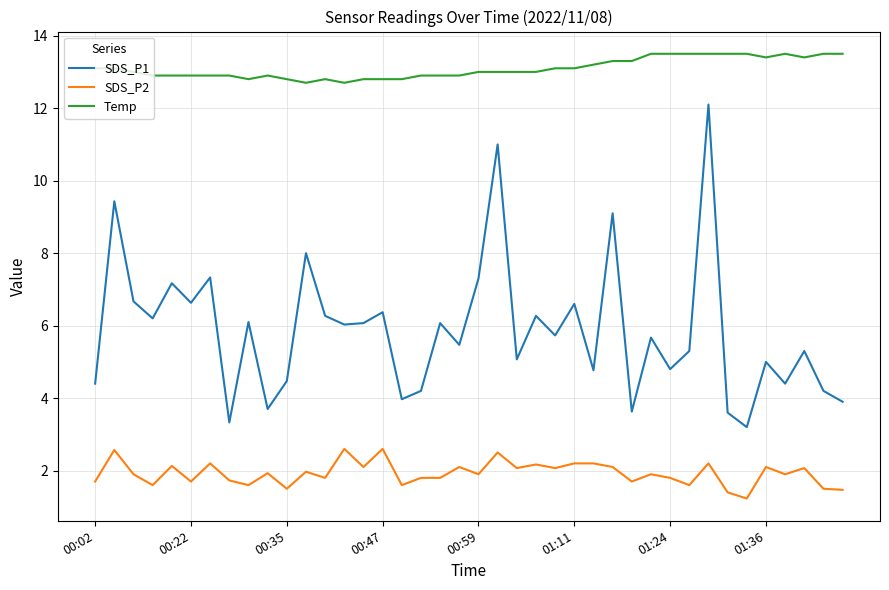

What is the highest value of the SDS_P2 series?

2.6